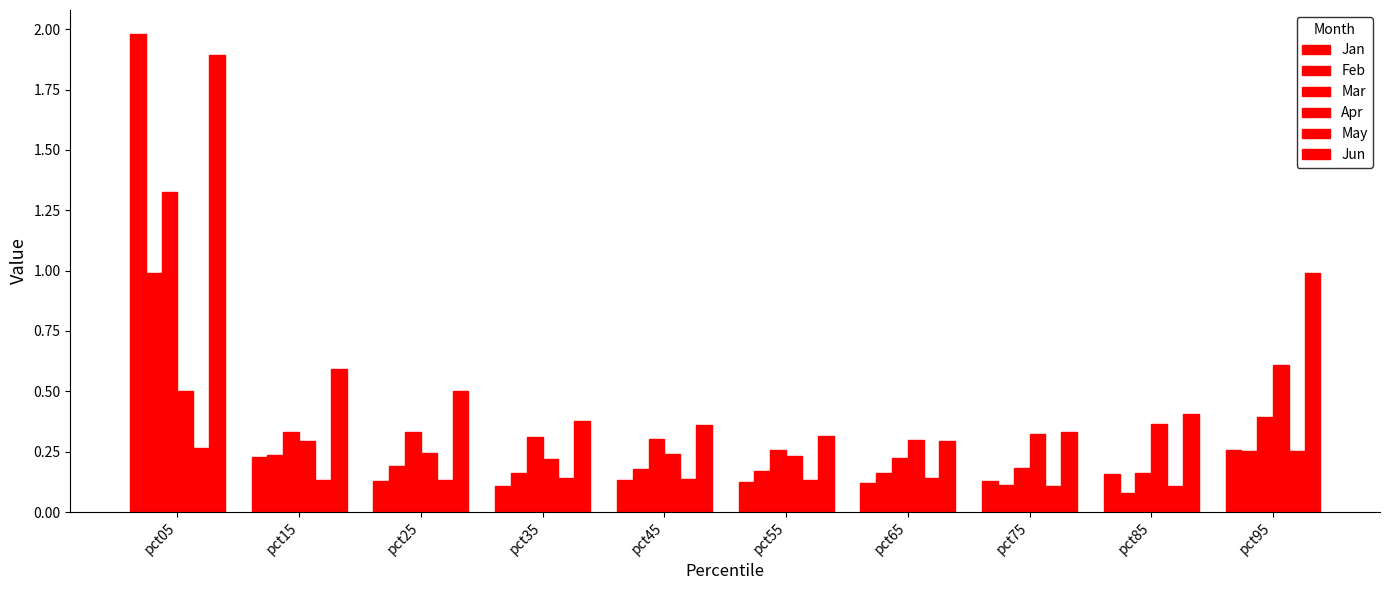

Read the Apr value at pct95.

0.6